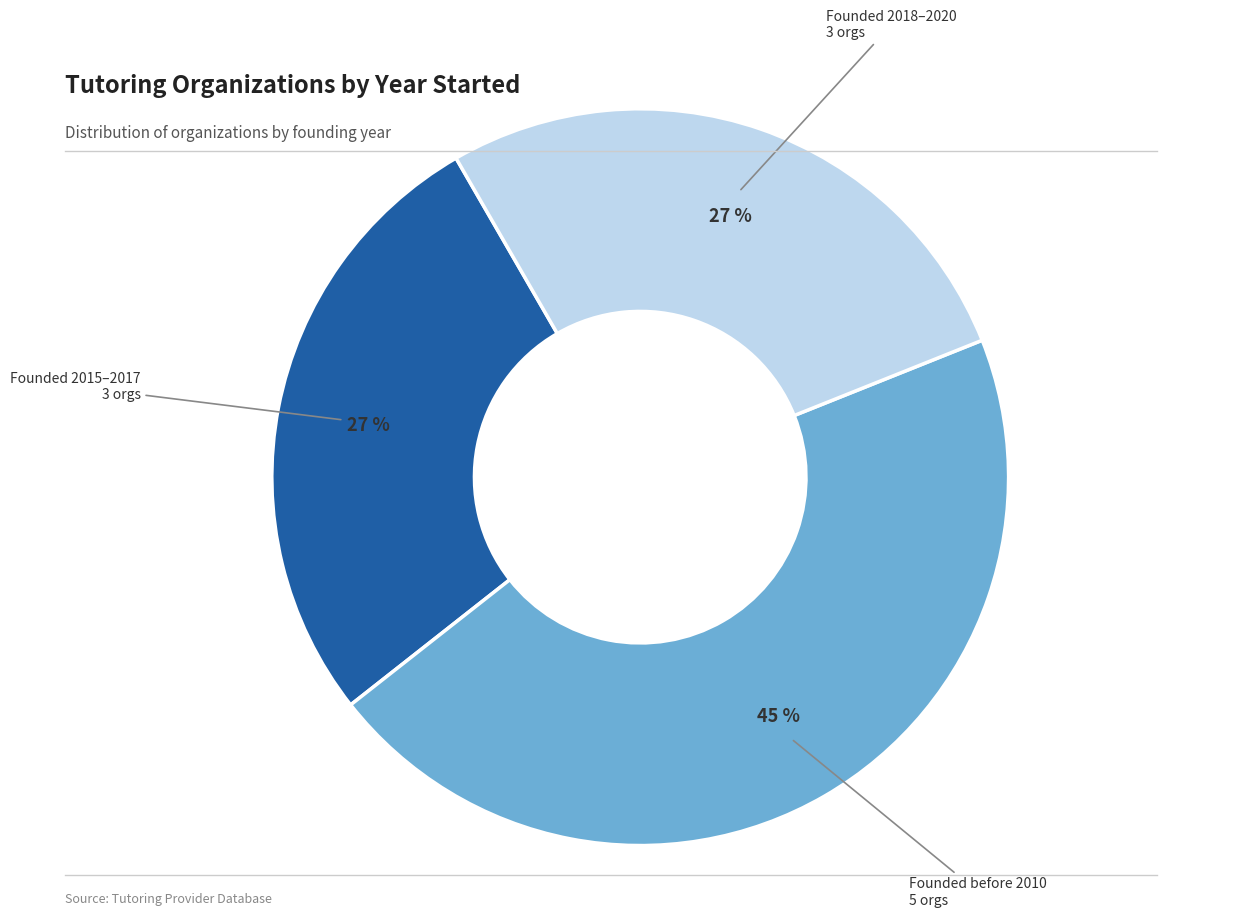

To the nearest percent, what is the difference between the largest and smallest slice percentages?

18%